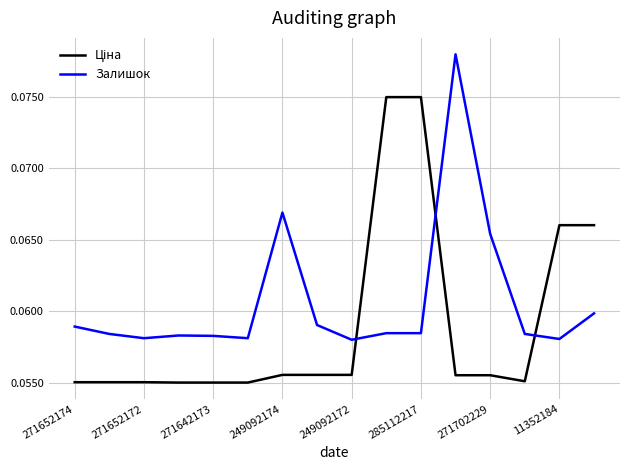

Does the chart display data point markers on the line(s)?

No